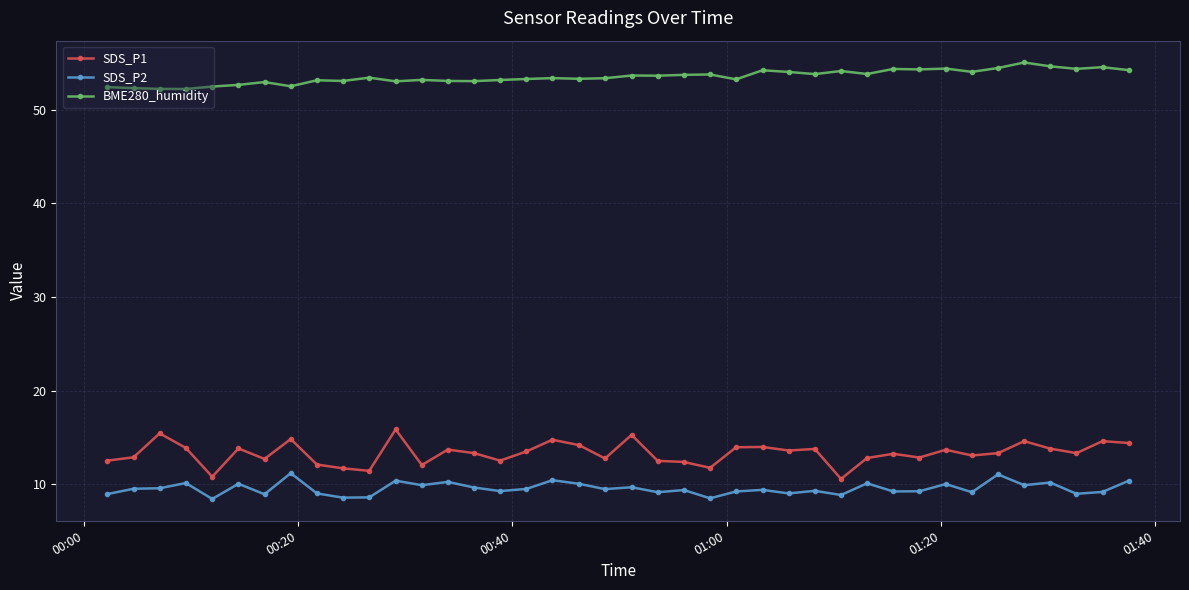

What are all the series names shown in the legend?

SDS_P1, SDS_P2, BME280_humidity